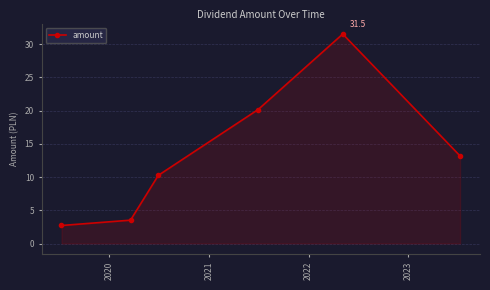

What is the value of the 1st point from the left?

2.7